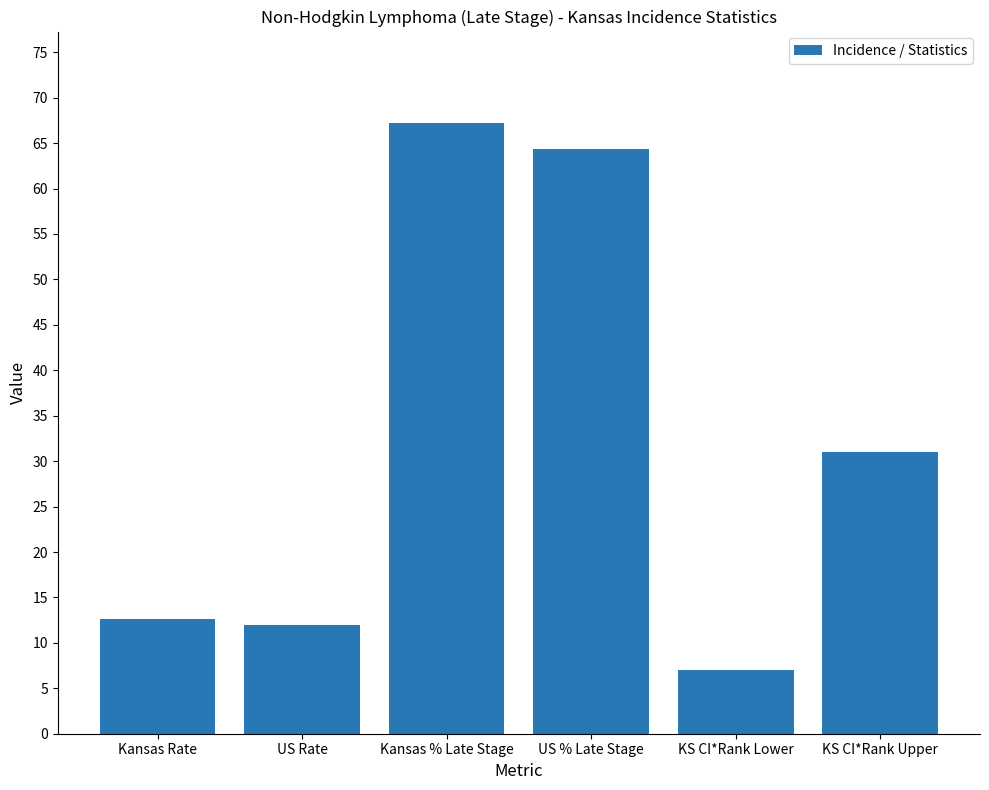

How many categories are shown in the chart?

6